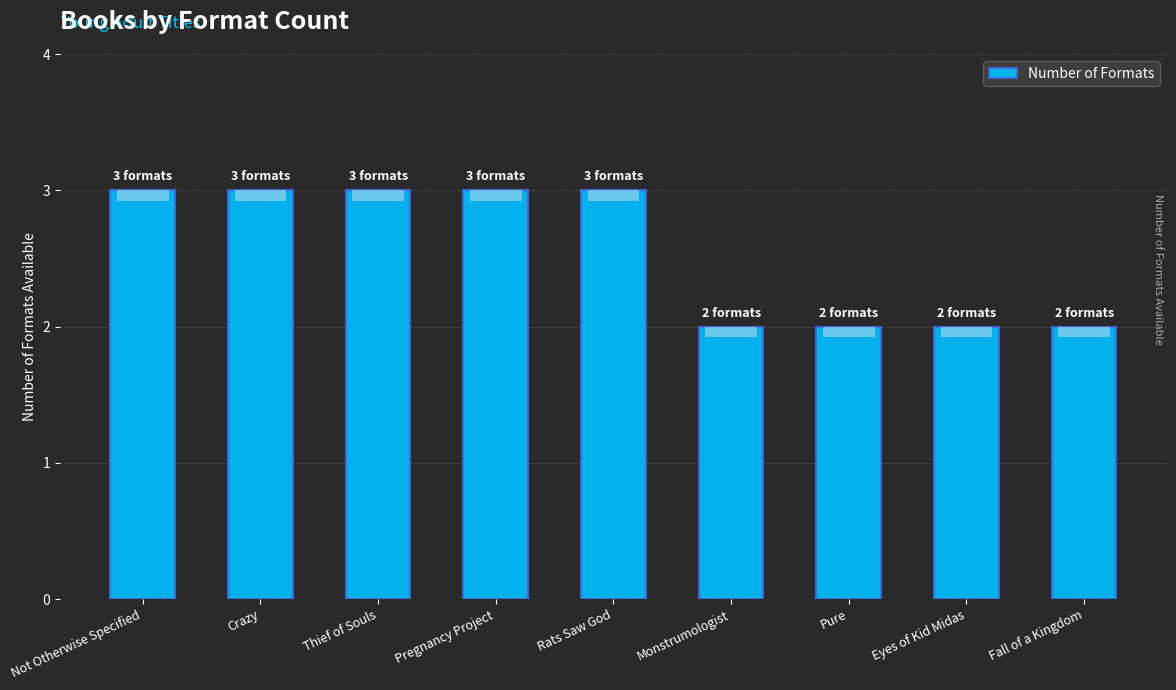

What position from the left is Not Otherwise Specified?

1